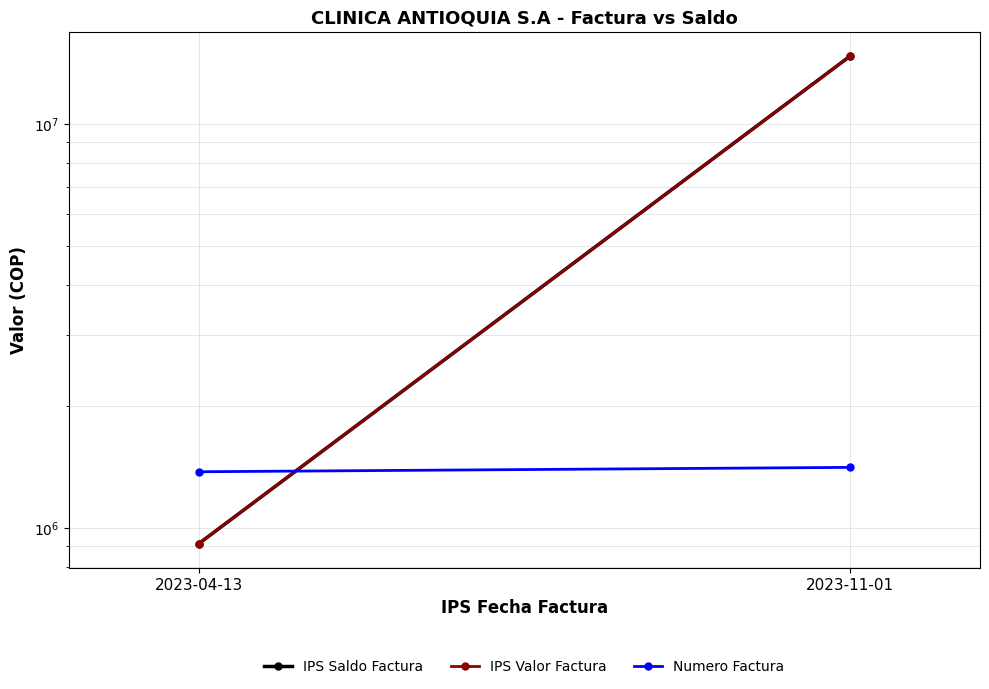

At which label is IPS Valor Factura closest to 7811674?

2023-04-13